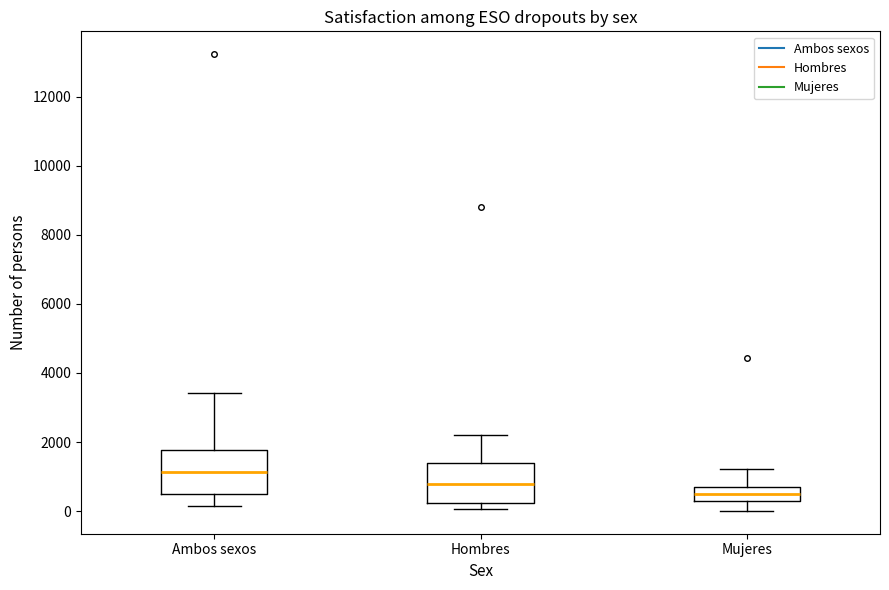

Reading left to right, transcribe this box plot: for each box, give where its median line is, the range the box spans, and where its two whiskers end, as read against the y-axis. The values are not printed on the chart, so give them approximately, as read against the axis.

Ambos sexos: median 1200, box 400 to 1800, whiskers 200 to 3400
Hombres: median 800, box 200 to 1400, whiskers 0 to 2200
Mujeres: median 400, box 200 to 800, whiskers 0 to 1200